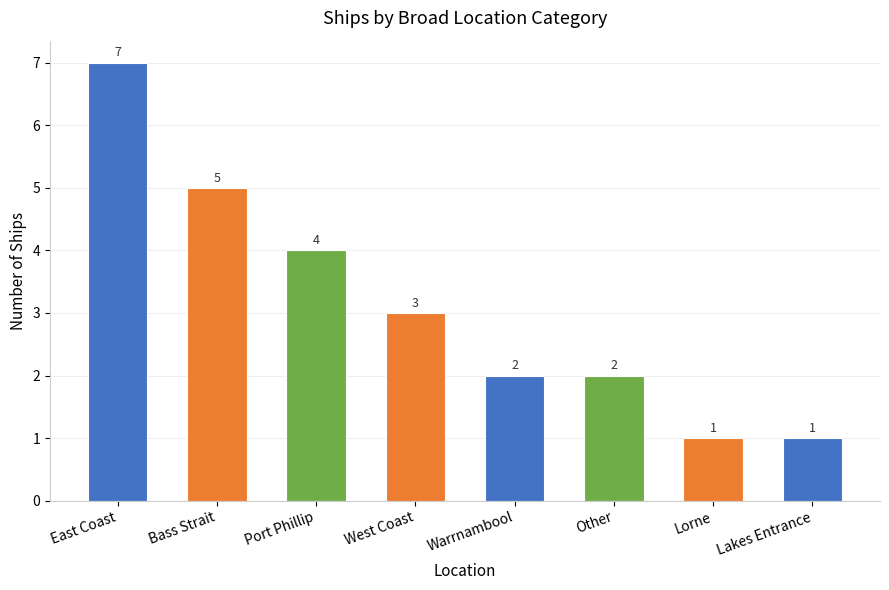

At which label does the data first exceed 3?

East Coast